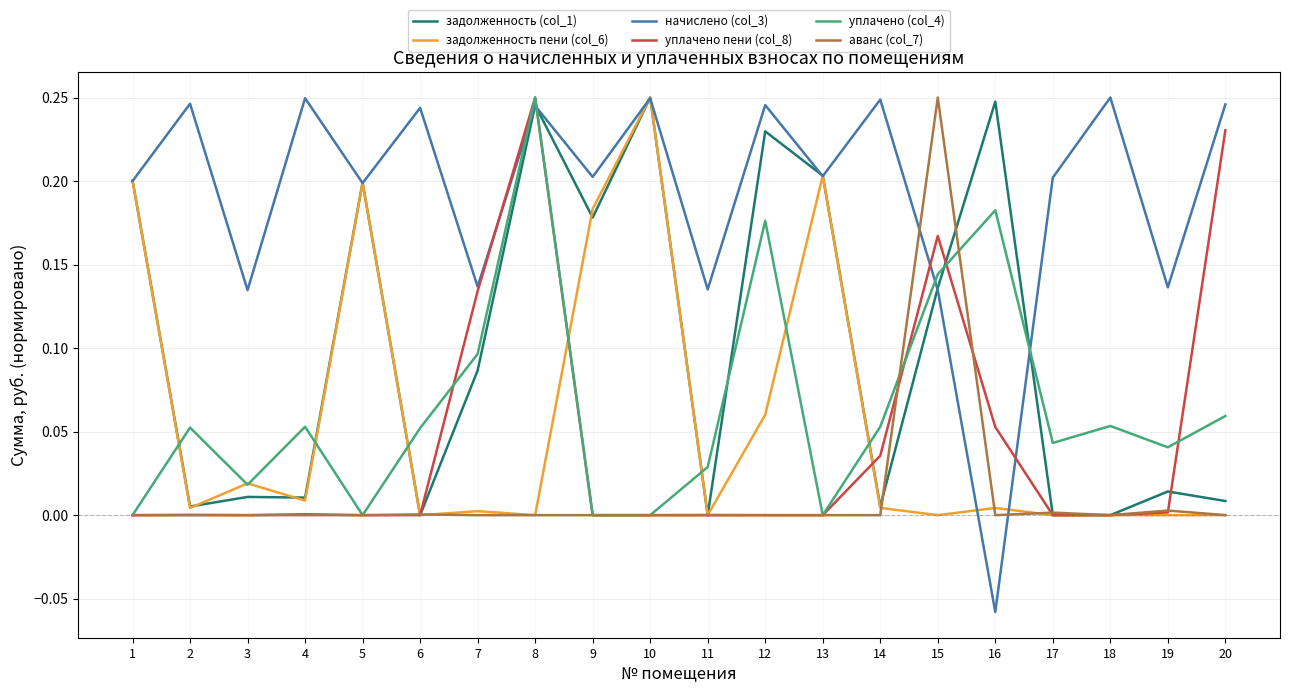

Is the value of уплачено пени (col_8) at 14 greater than the value of начислено (col_3) at 13?

No